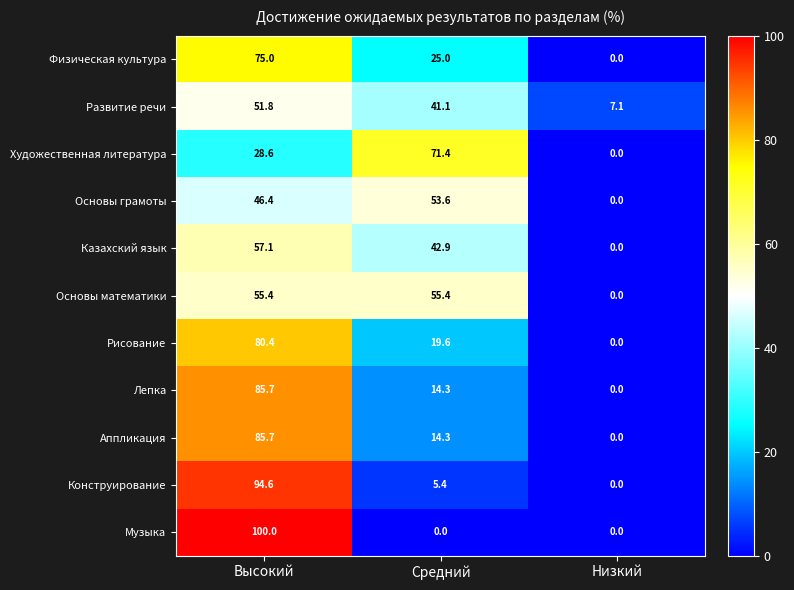

What is the sum of all Художественная литература values?

100.0